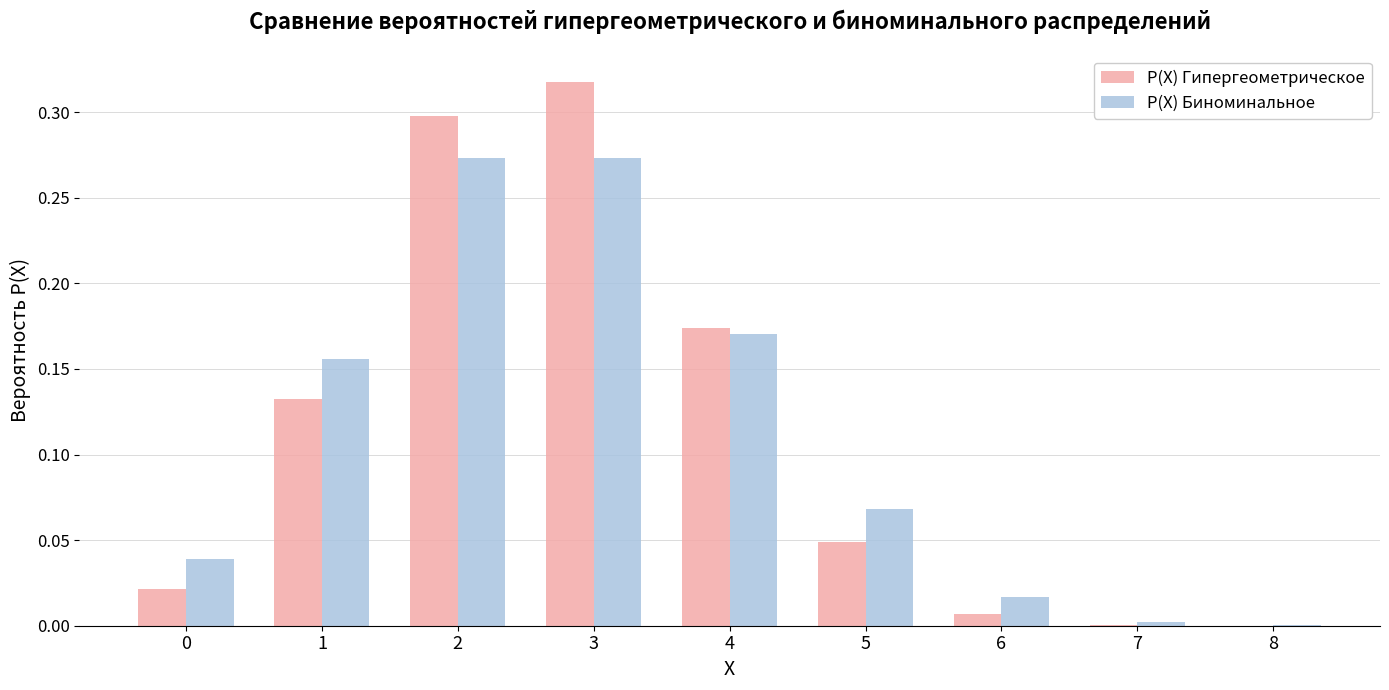

The P(X) Гипергеометрическое series shows 0.0 at 8. True or false?

True